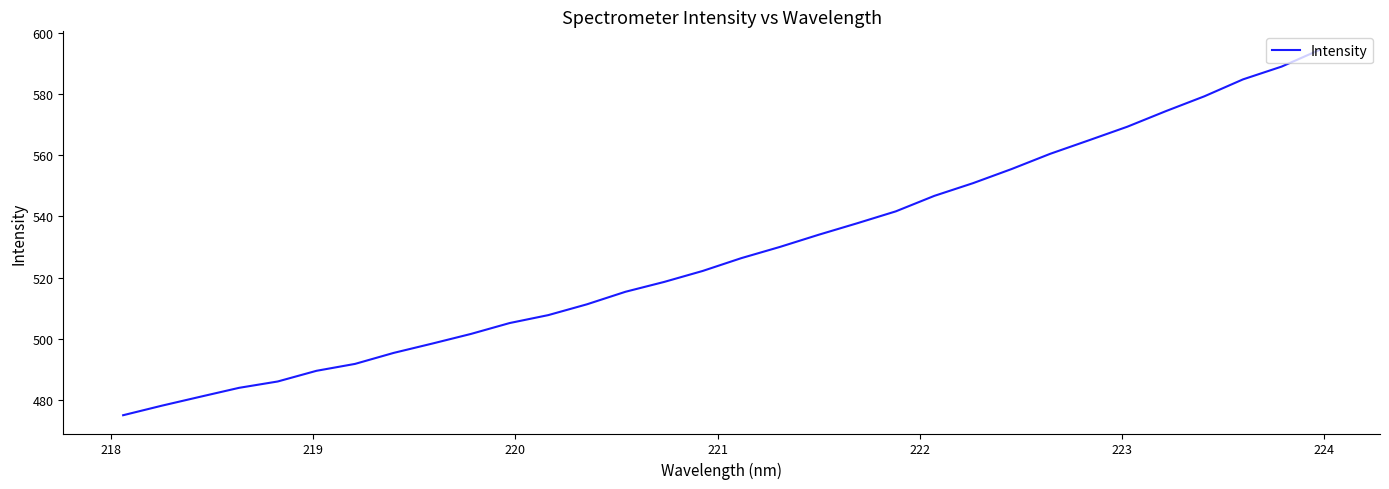

What is the greatest value displayed?

594.6